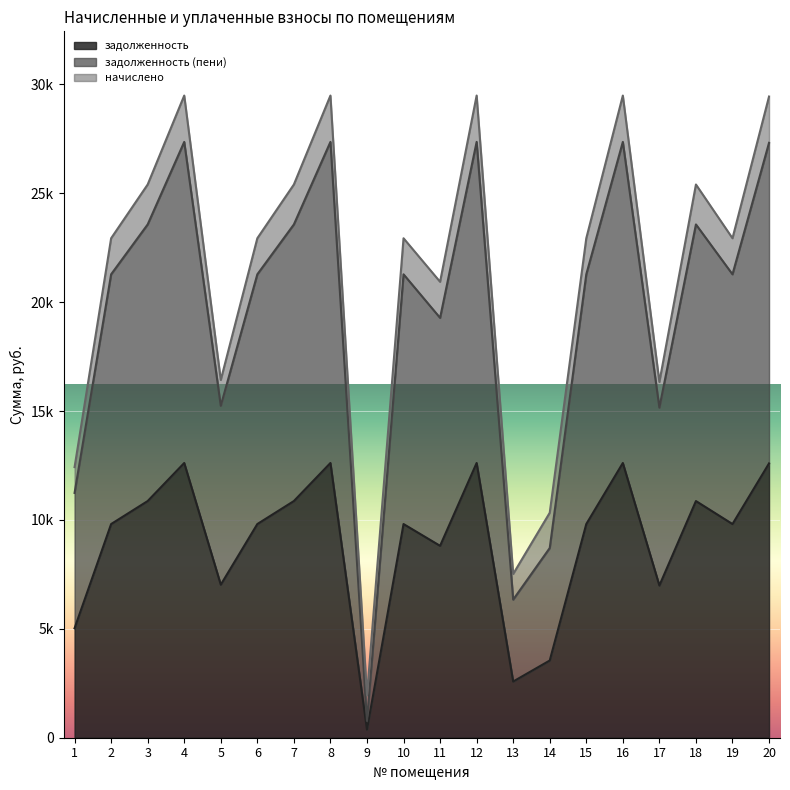

Does the chart display data point markers on the line(s)?

No